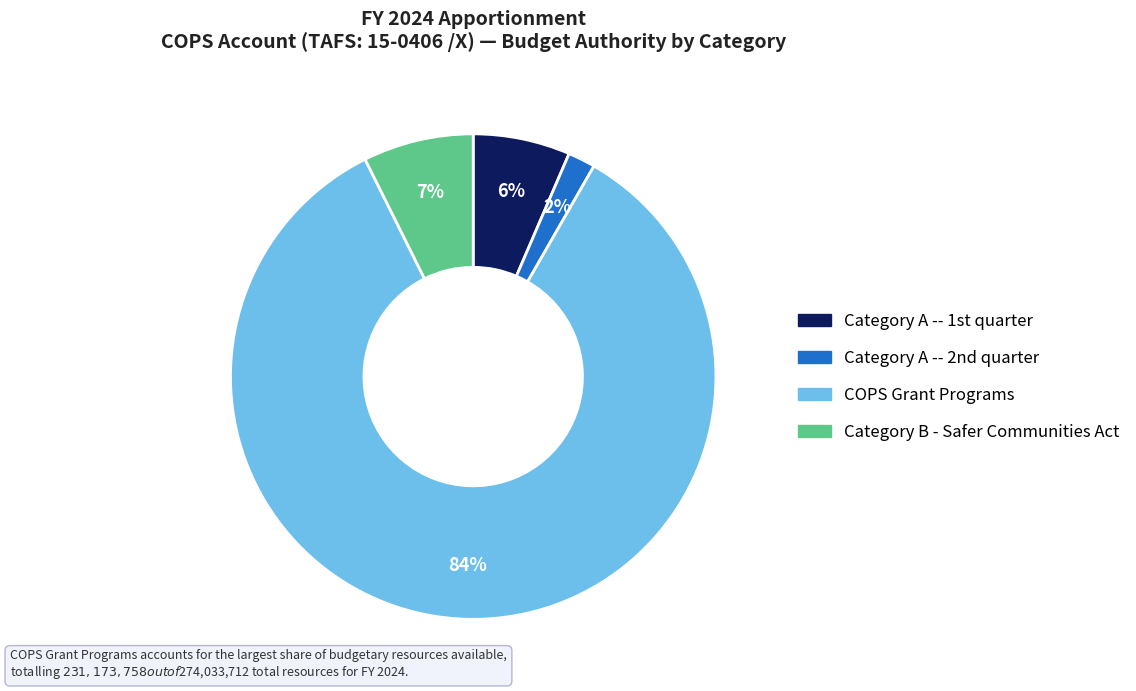

How many segments does this pie chart have?

4